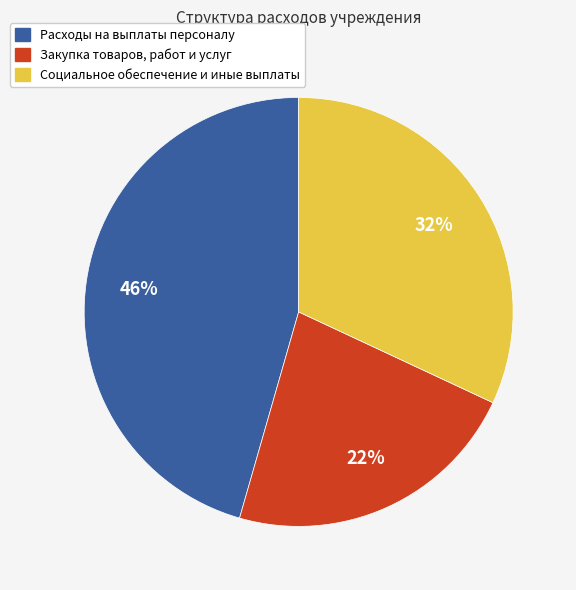

To the nearest percent, what is the difference between the Социальное обеспечение и иные выплаты and Расходы на выплаты персоналу slice percentages?

14%